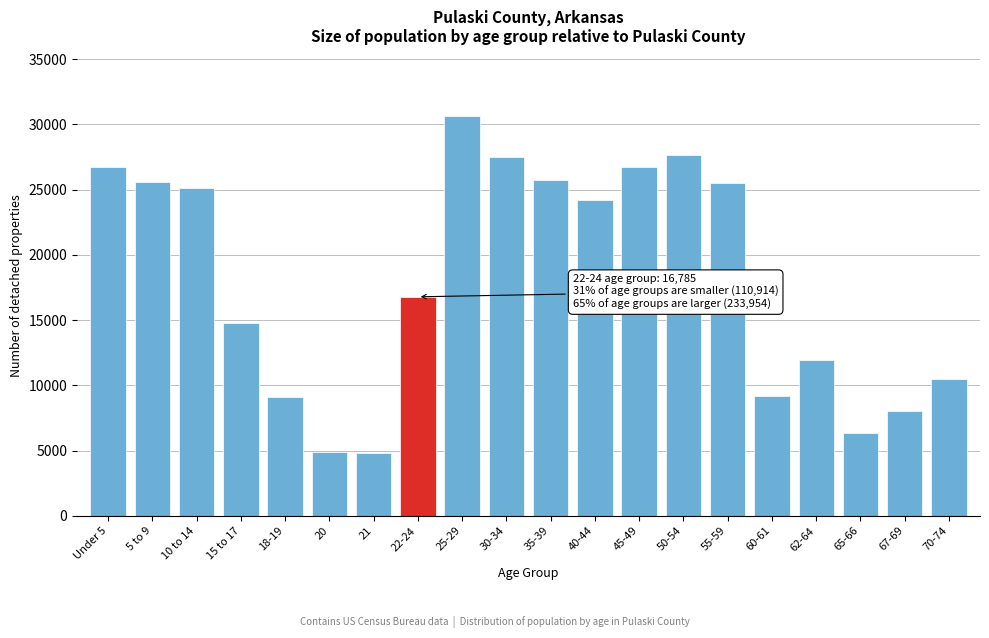

What is the change in value from 35-39 to 40-44?

-1511